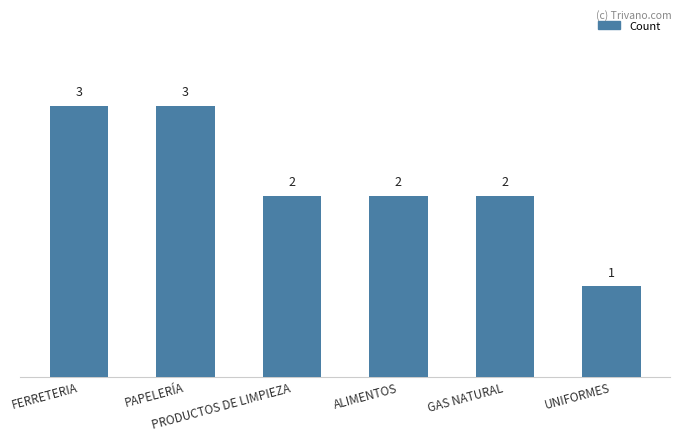

What value does the data have at FERRETERIA?

3